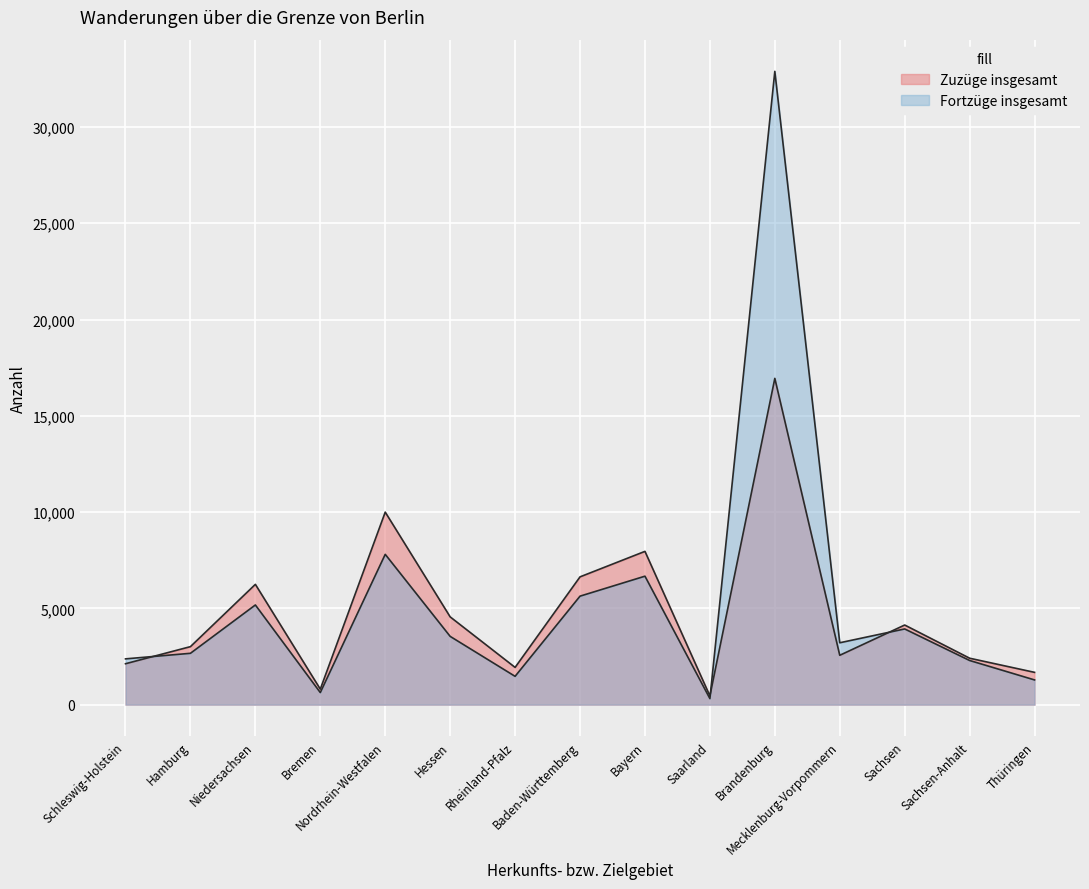

List the labels in order of Fortzüge insgesamt value, largest first.

Brandenburg, Nordrhein-Westfalen, Bayern, Baden-Württemberg, Niedersachsen, Sachsen, Hessen, Mecklenburg-Vorpommern, Hamburg, Schleswig-Holstein, Sachsen-Anhalt, Rheinland-Pfalz, Thüringen, Bremen, Saarland